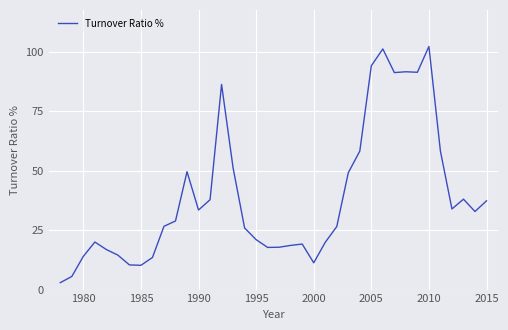

What is the difference between the maximum and minimum values?

99.3